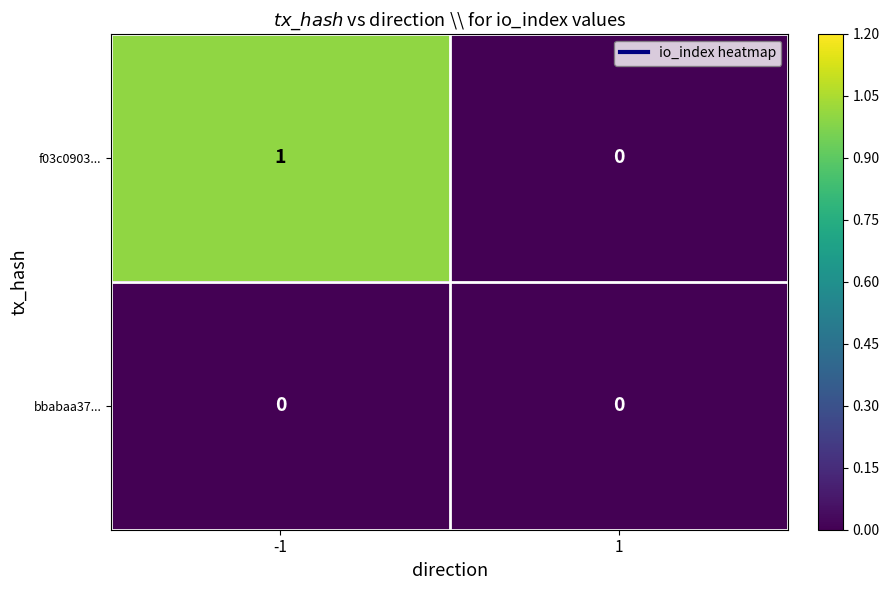

Rank the categories by f03c0903... value from highest to lowest.

-1, 1